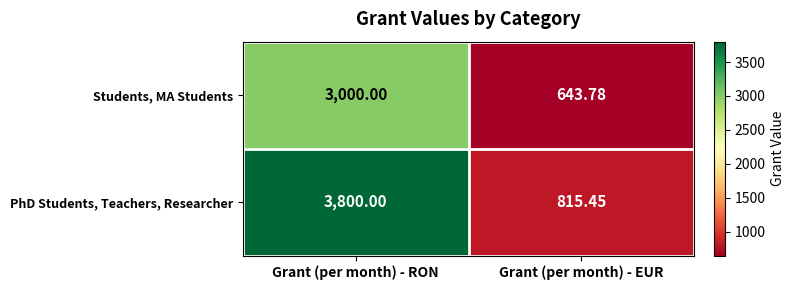

What is the spread (max minus min) of values at Grant (per month) - EUR?

171.7